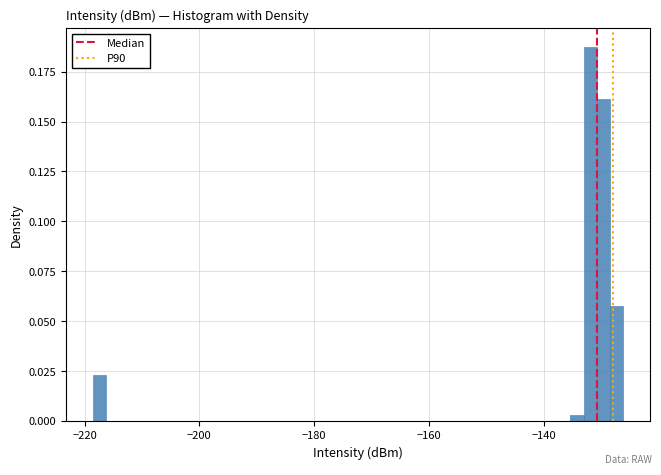

Around what value on the x-axis is the tallest bar? Give the approximate position of its centre, as read against the axis.

-132